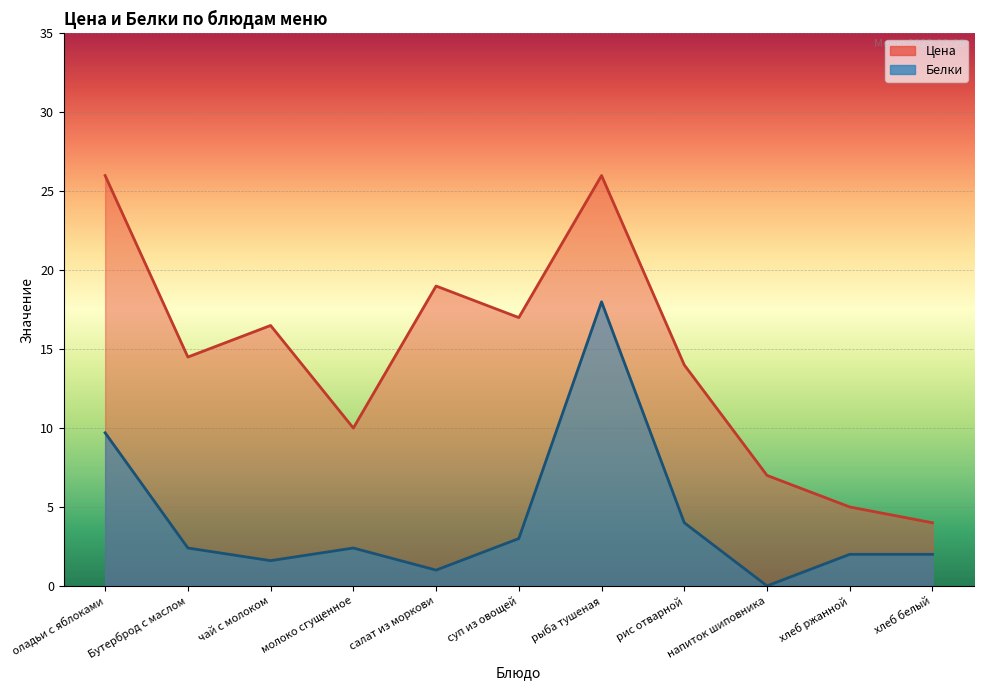

Is the value of Цена at хлеб ржанной greater than the value of Белки at салат из моркови?

Yes